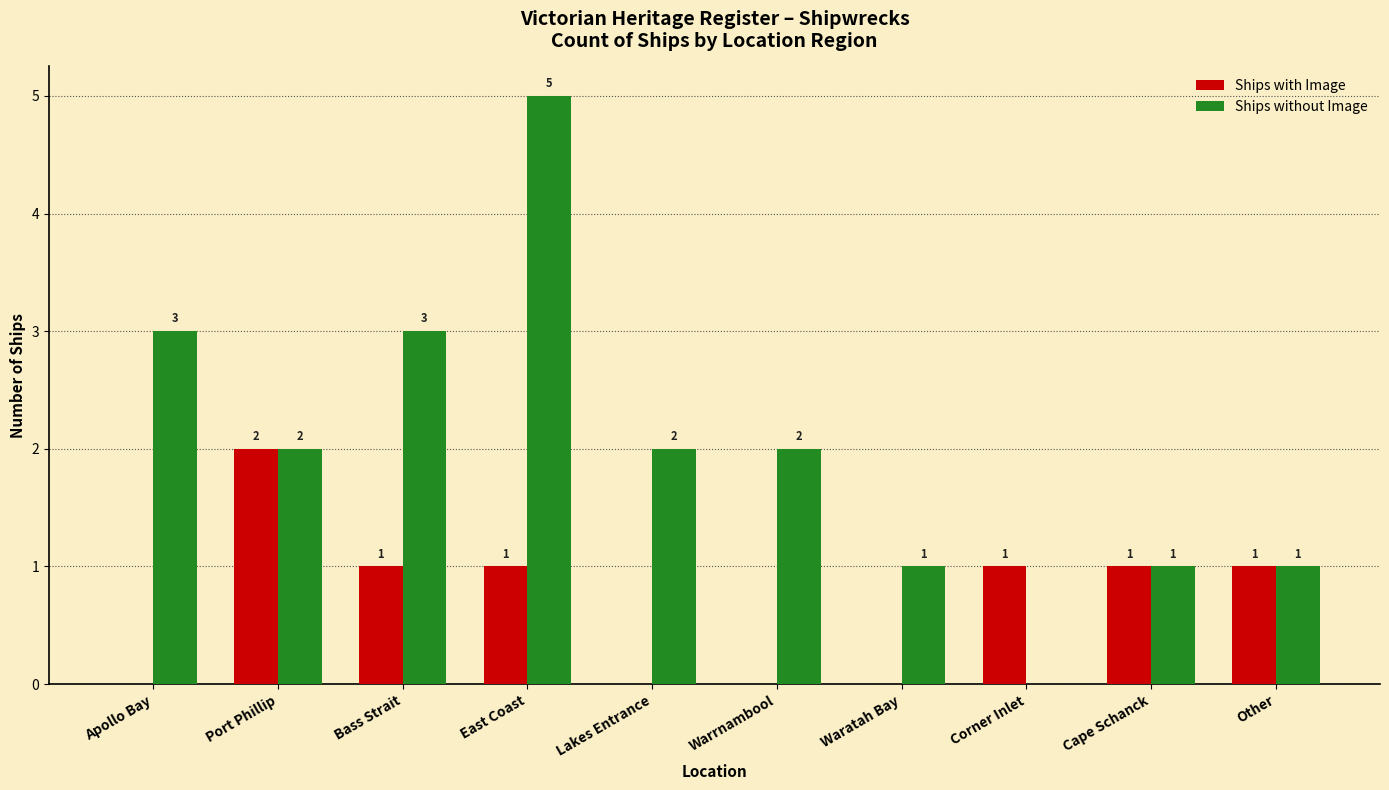

At which category is the sum across all series the highest?

East Coast